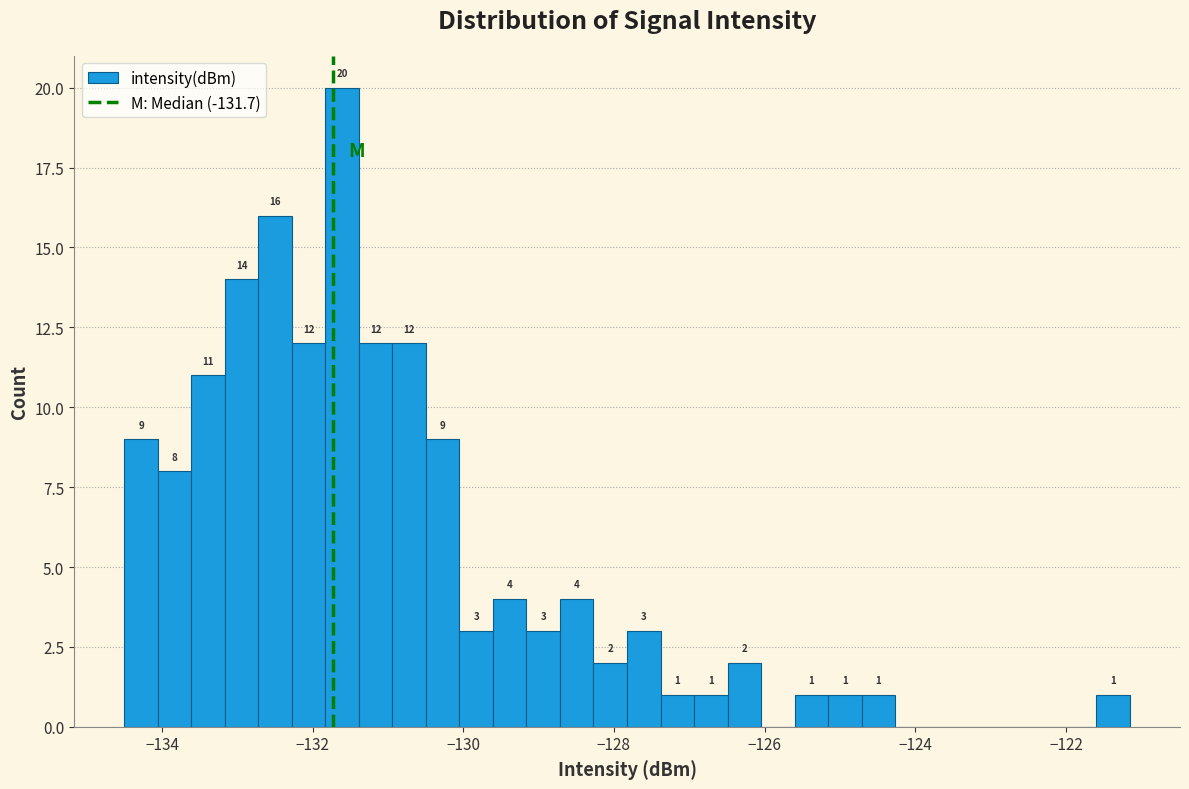

Read against the x-axis, roughly where is the centre of the tallest bar?

-131.6